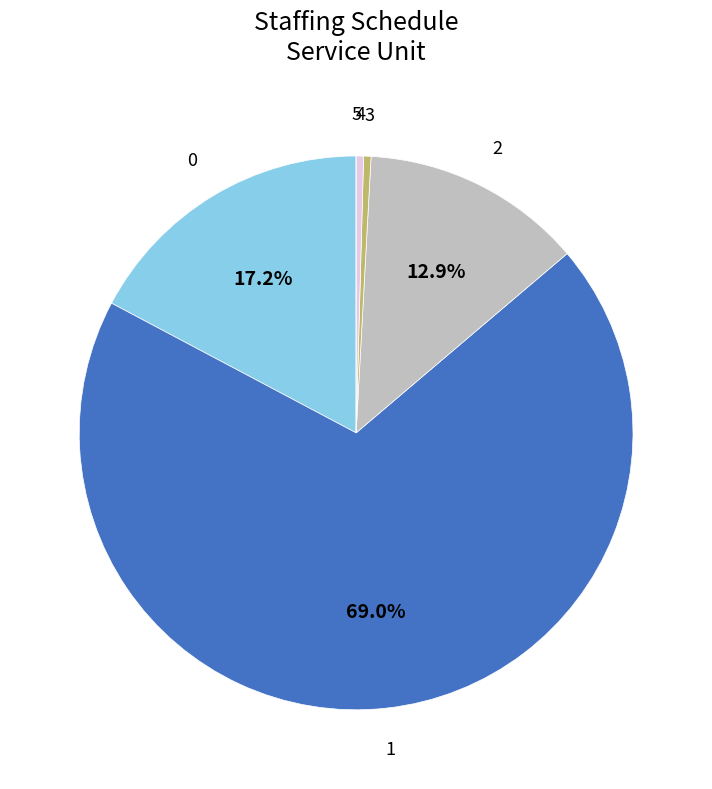

Is there any slice that represents more than half of the pie?

Yes